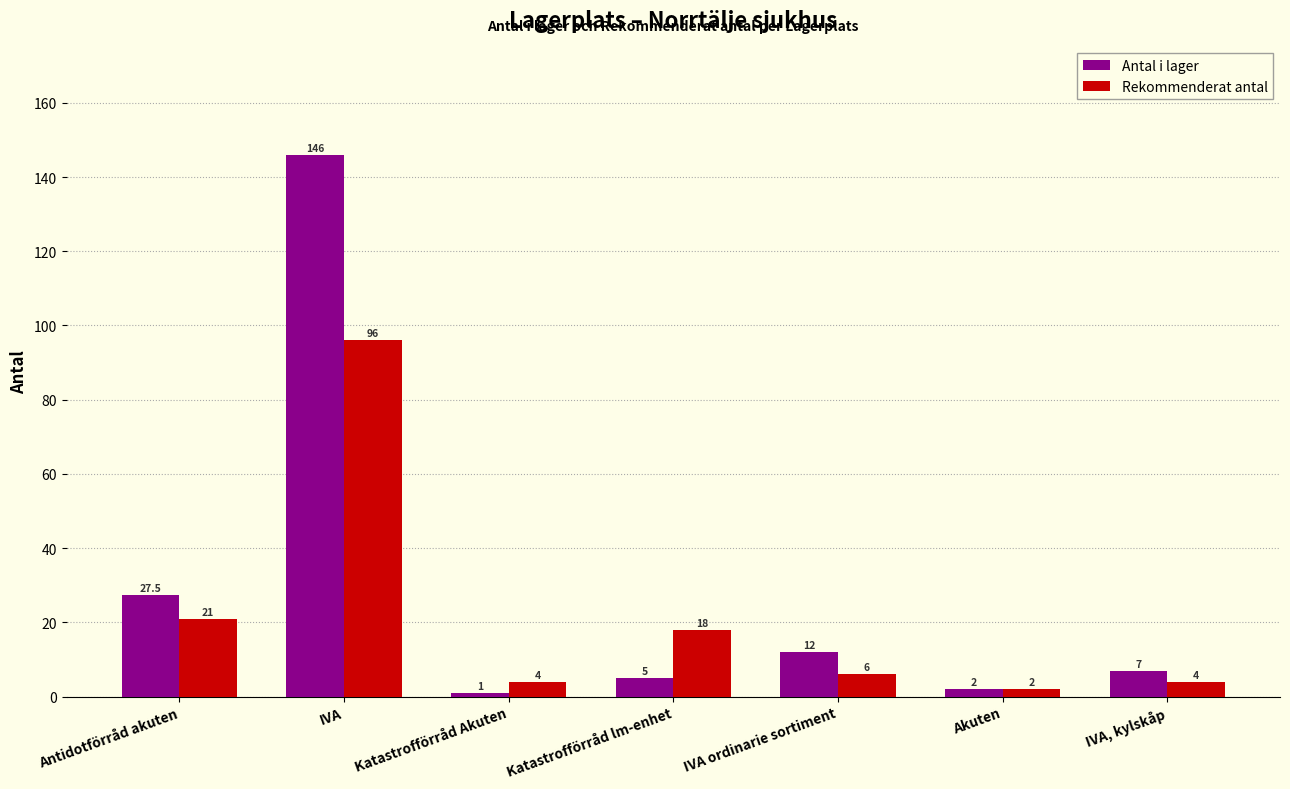

At IVA, kylskåp, list the series in order from largest to smallest.

Antal i lager, Rekommenderat antal